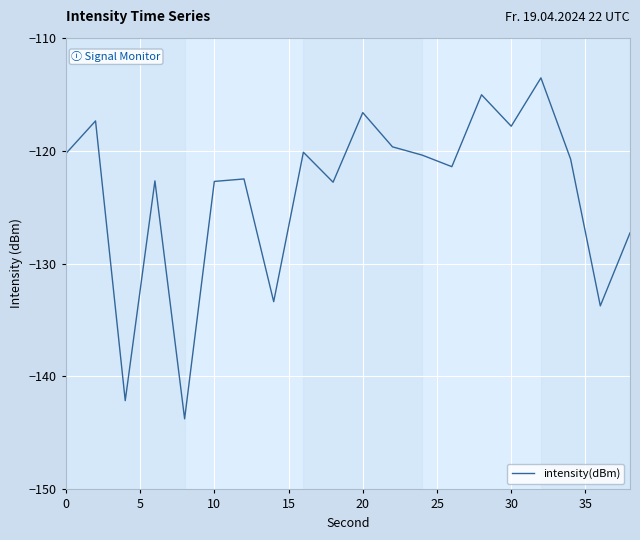

What is the difference between the maximum and minimum values?

30.2